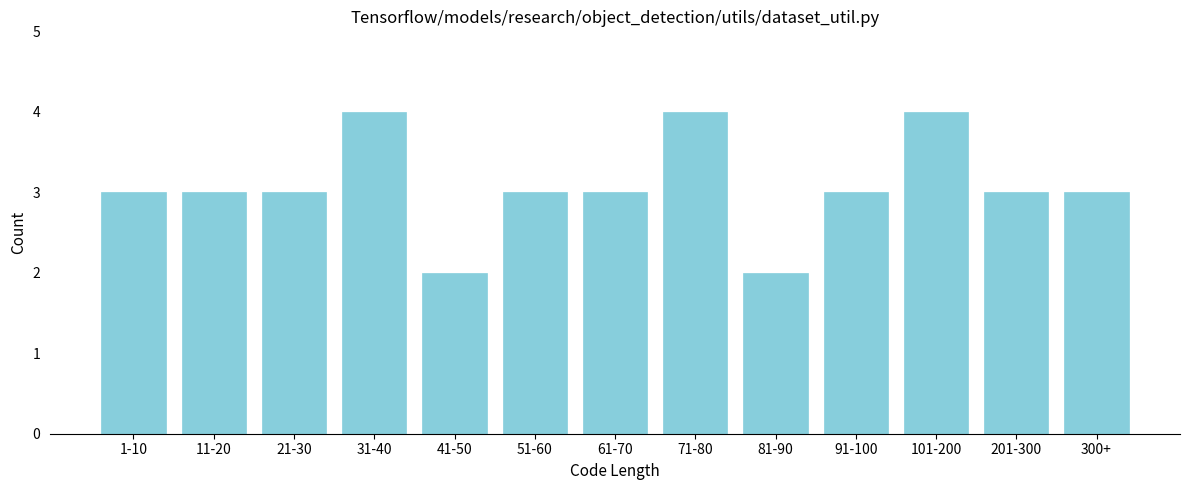

Reading right to left, extract all data points from this chart.

3	3	4	3	2	4	3	3	2	4	3	3	3